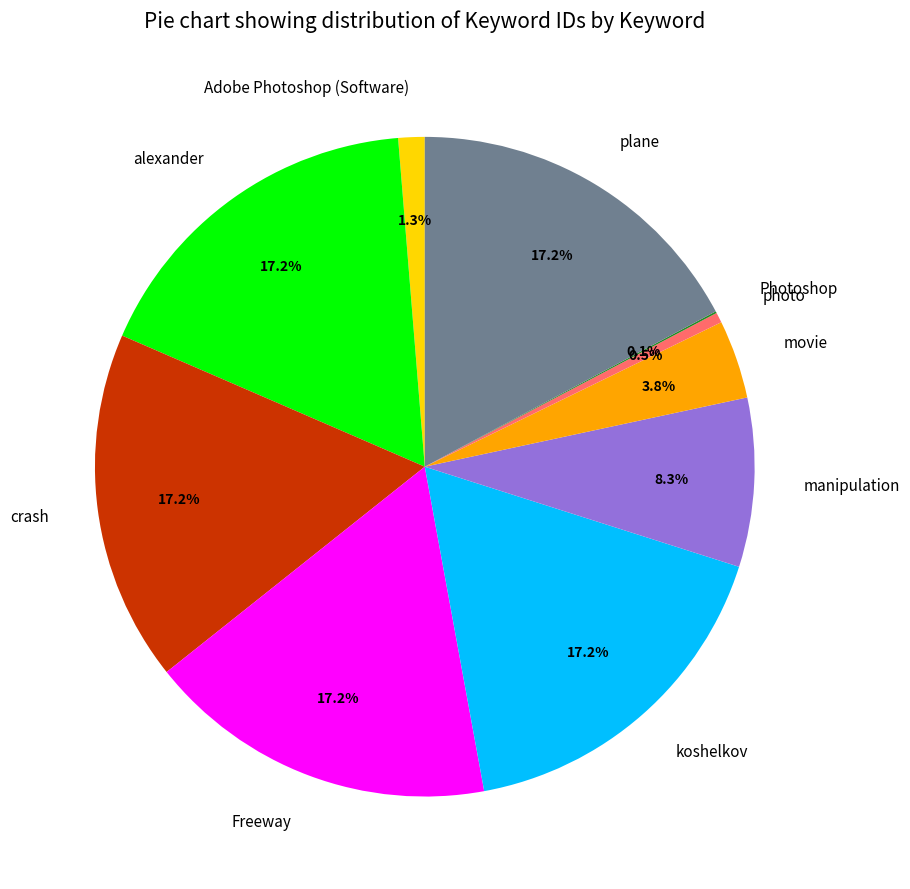

Does manipulation represent more than half of the total?

No